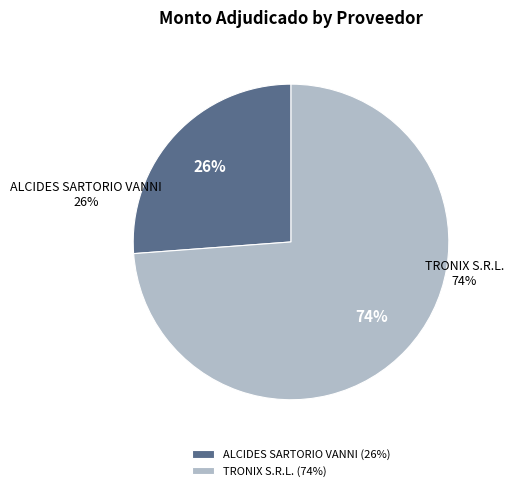

How many segments does this pie chart have?

2